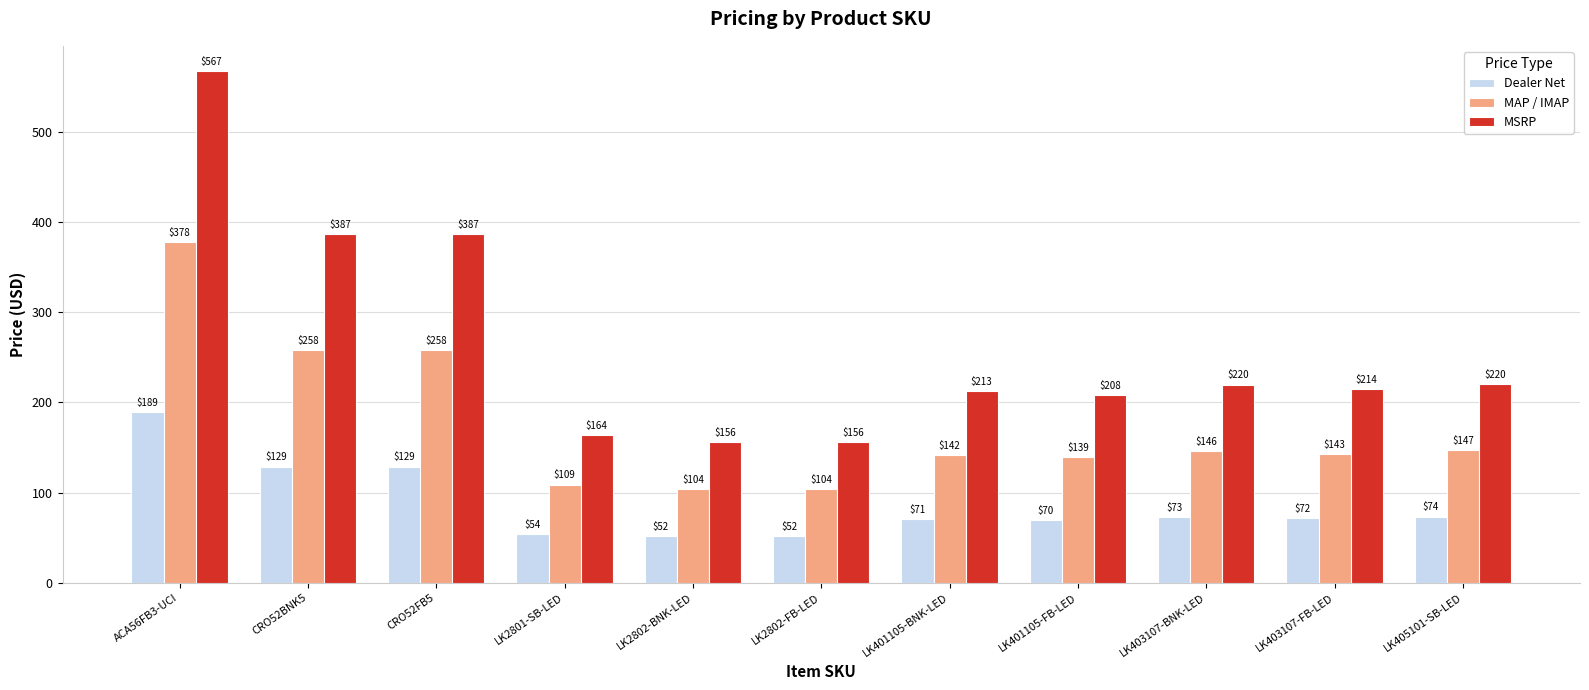

How many data points in MSRP are above 214?

6